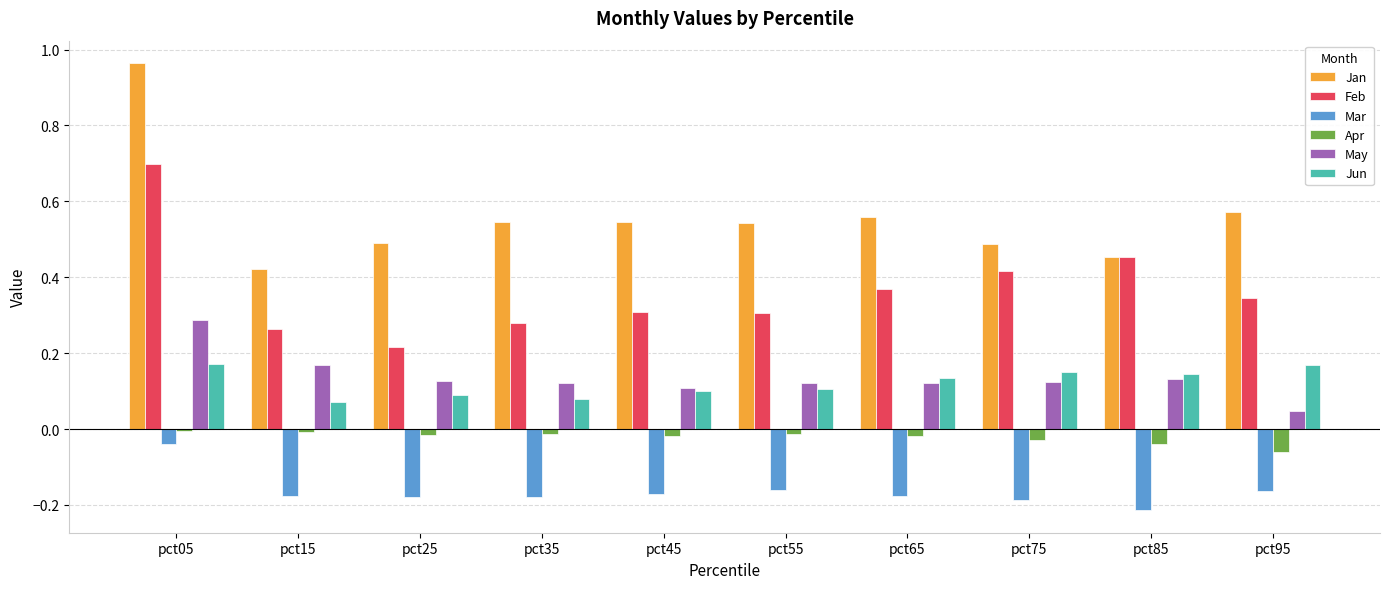

Is it true that May equals 0.0 at pct45?

False